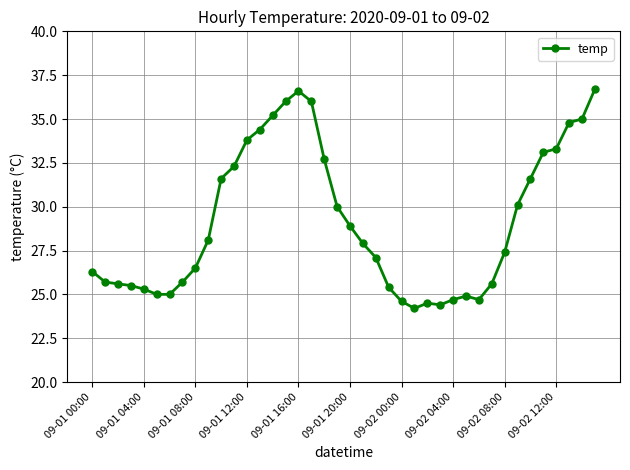

Is this an area chart (filled region under the line)?

No